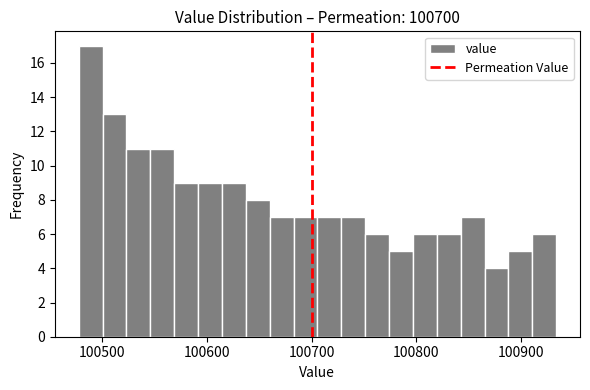

Around what value on the x-axis is the tallest bar? Give the approximate position of its centre, as read against the axis.

100490